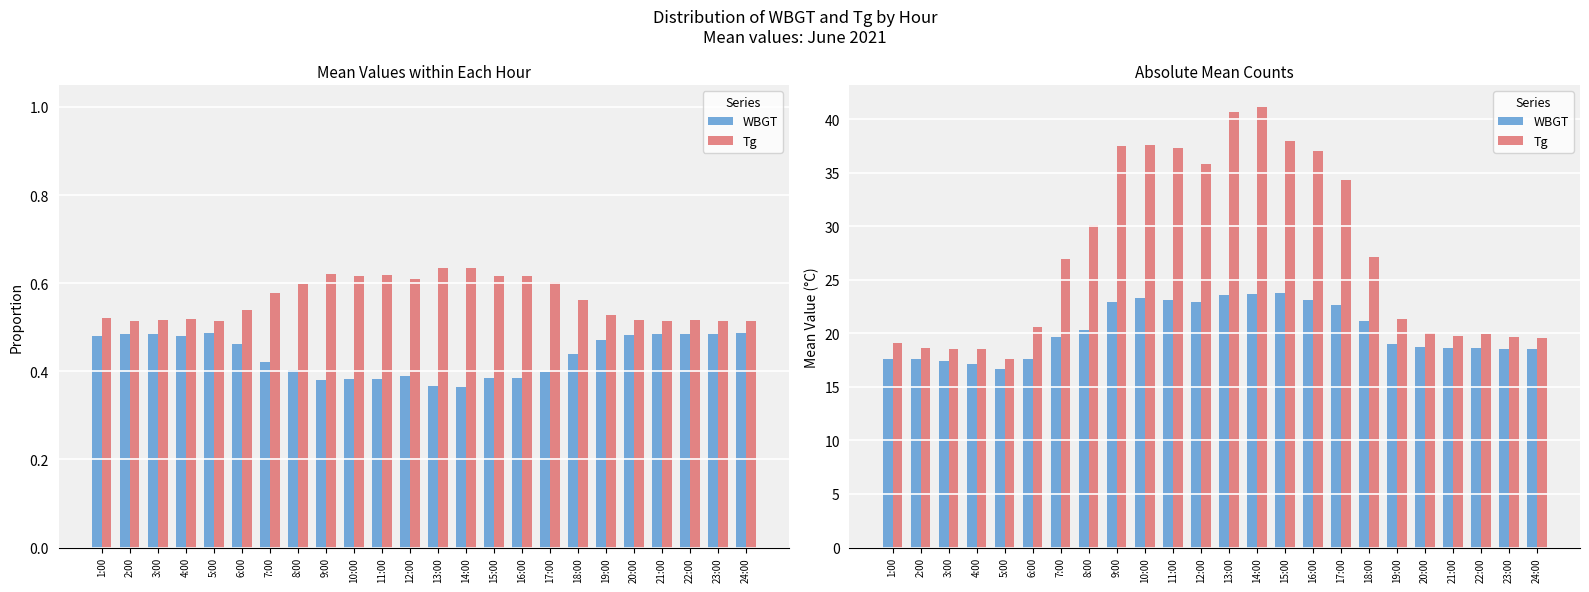

At which category does the chart reach its peak across all series?

14:00